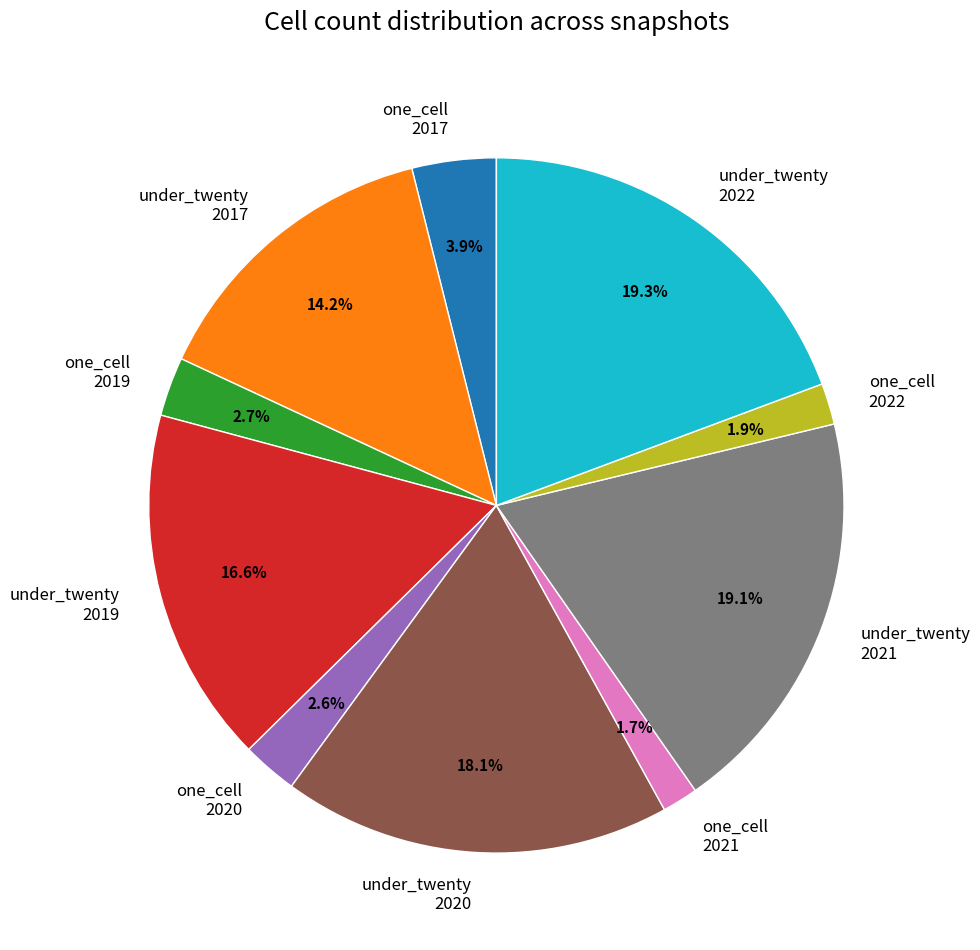

What portion of the pie excludes one_cell 2021?

98.3%